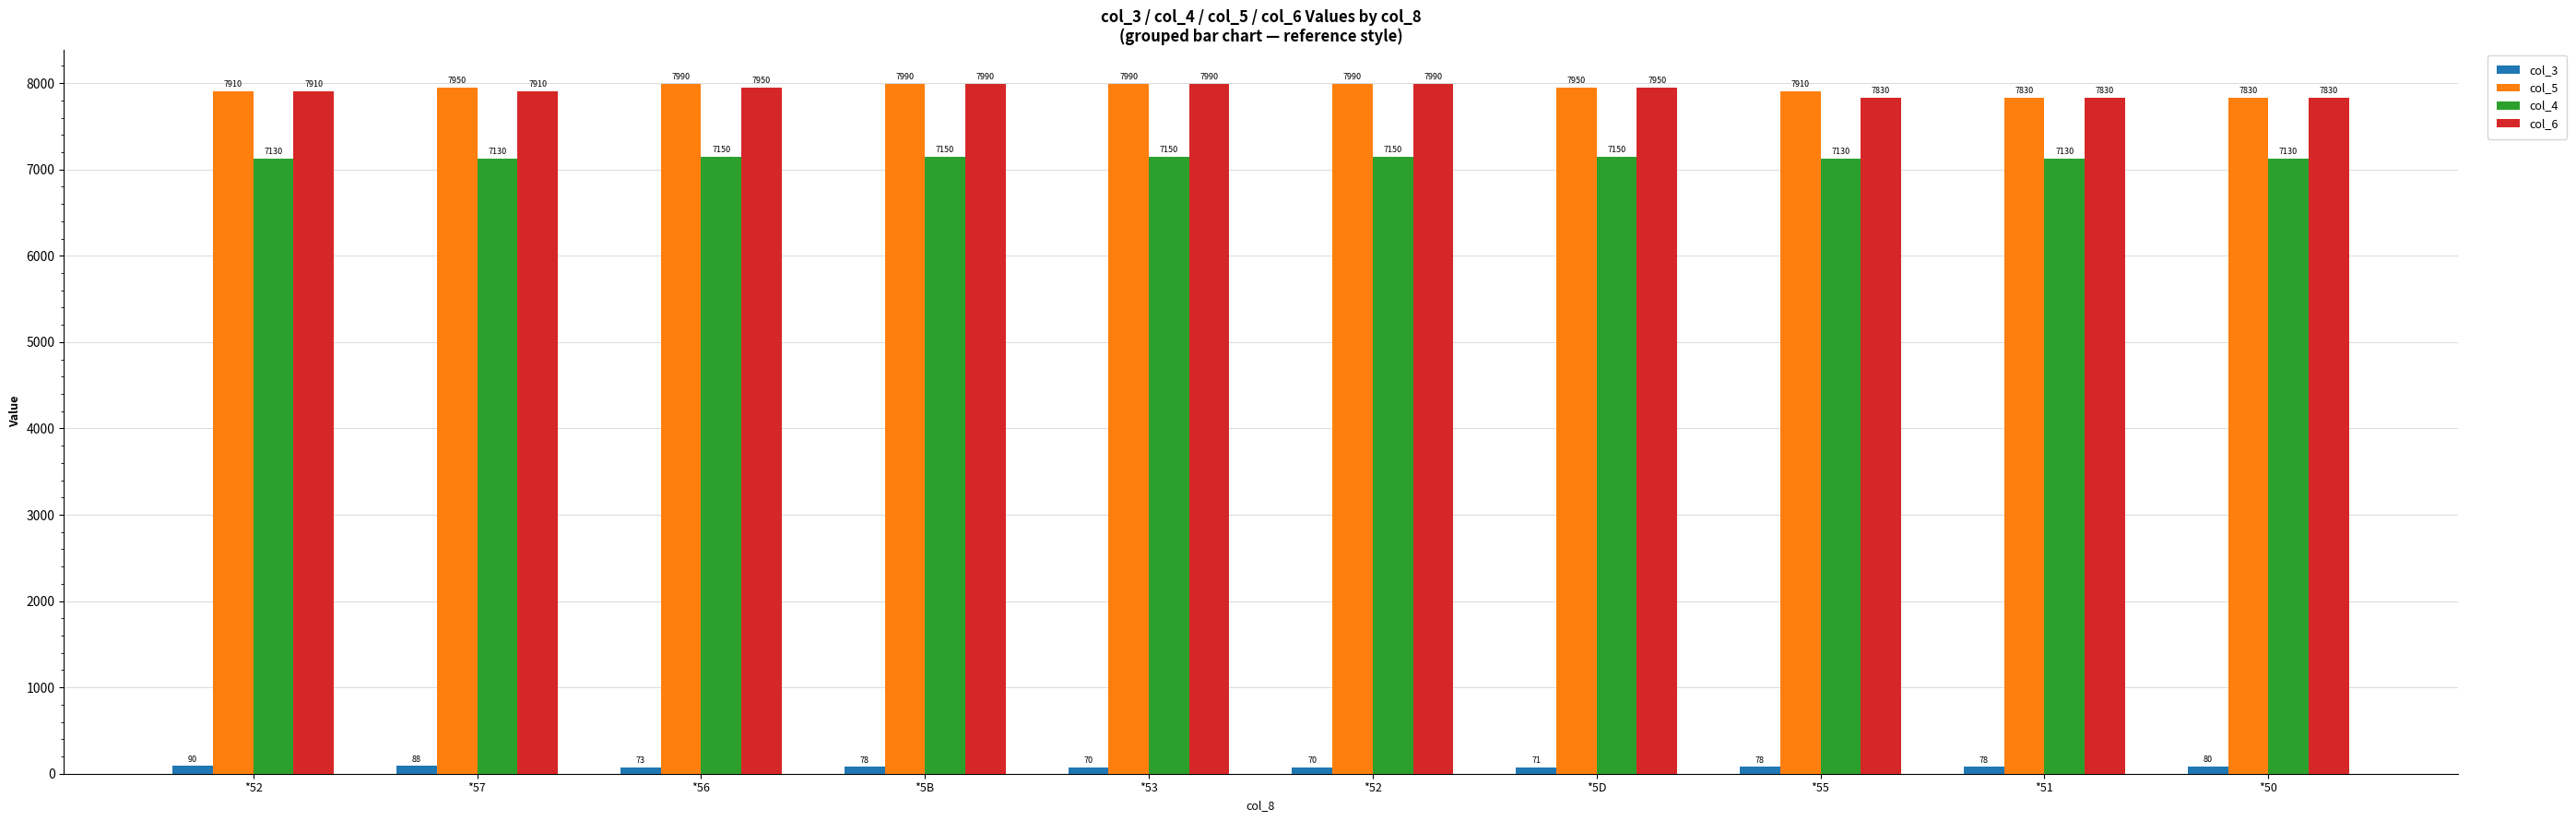

What are all the series names shown in the legend?

col_3, col_5, col_4, col_6